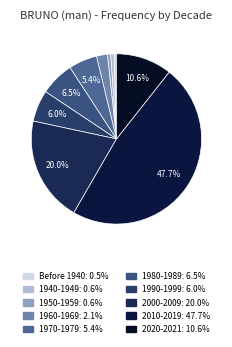

Does 1970-1979 account for over 50% of the chart?

No